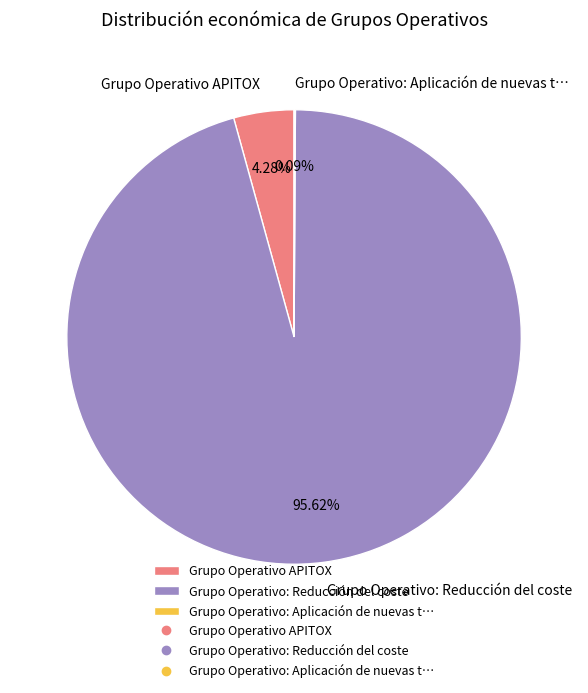

Which slice is the largest?

Grupo Operativo: Reducción del coste